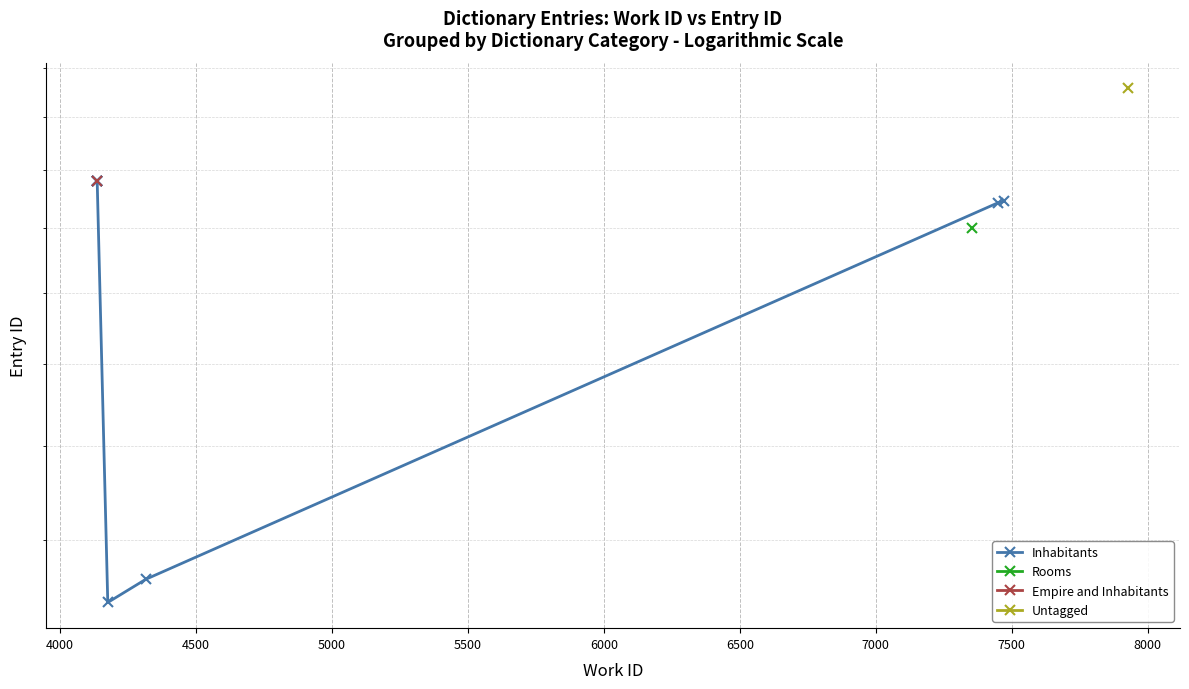

What is the difference between the maximum and minimum values?

10789